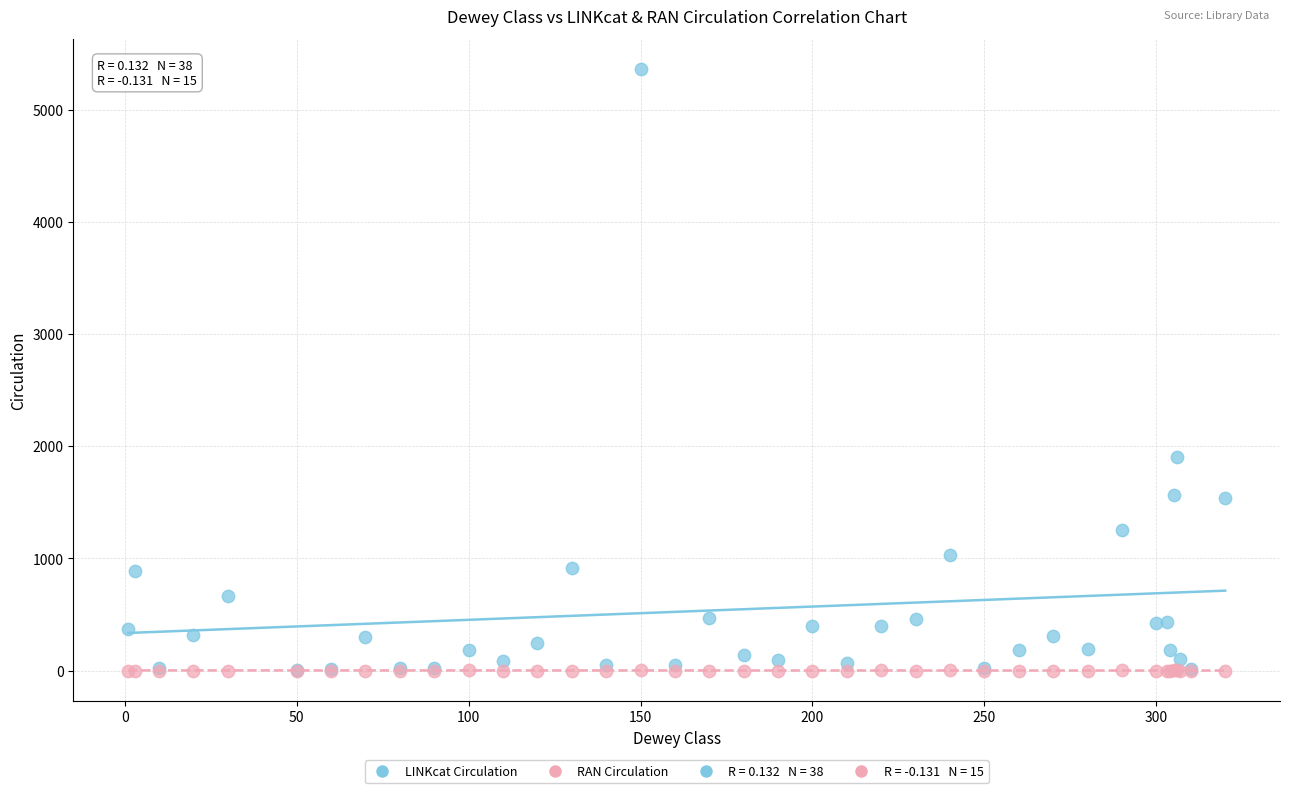

Which series has the widest spread of Y values?

LINKcat Circulation